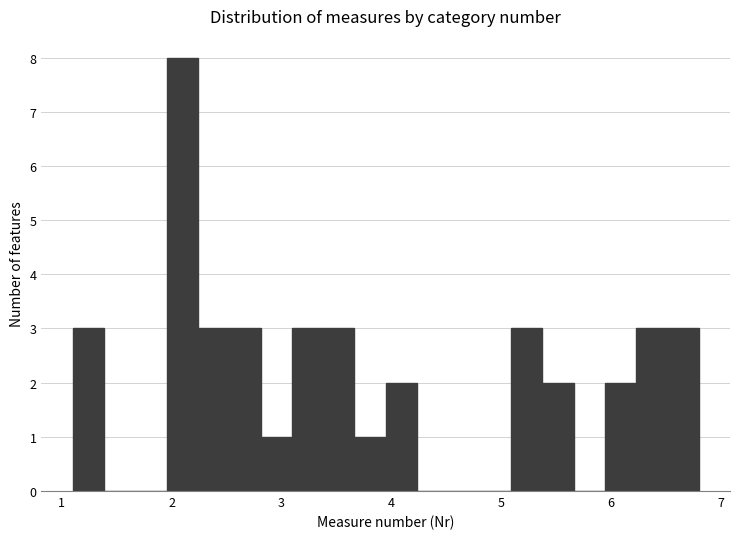

Around what value on the x-axis is the tallest bar? Give the approximate position of its centre, as read against the axis.

2.1